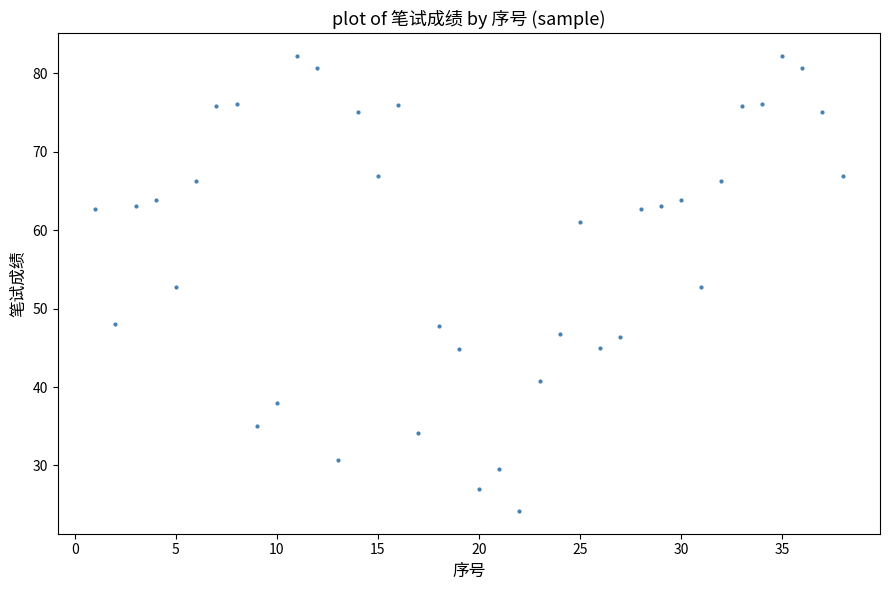

What is the range of X values (max minus min)?

37.0